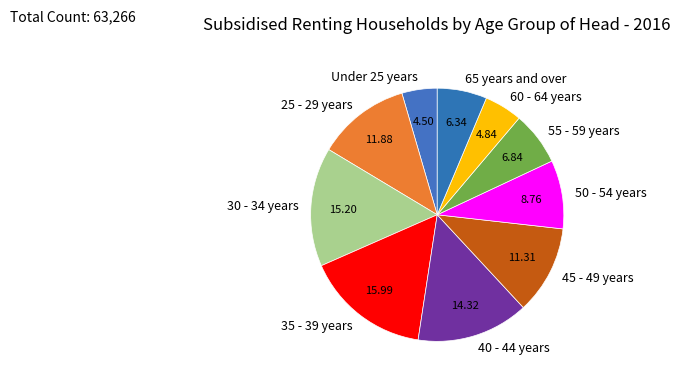

Does 65 years and over account for over 50% of the chart?

No